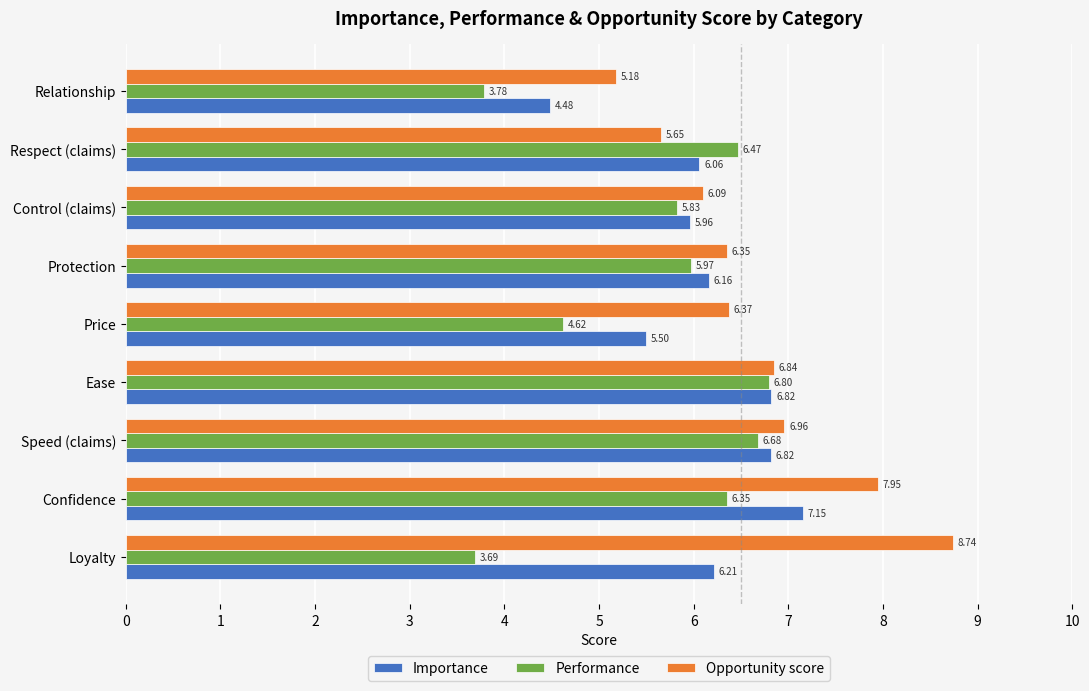

Which series has the widest spread of values?

Opportunity score